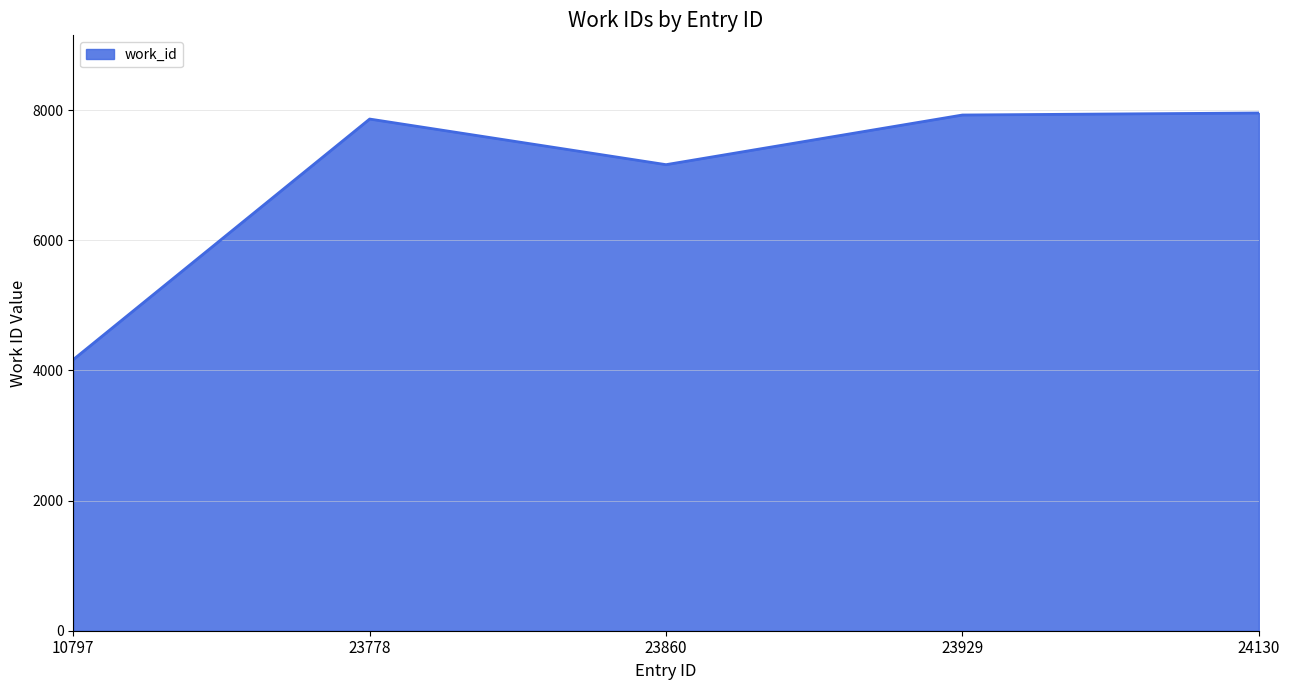

Is it true that the value at 23860 is 7163?

True